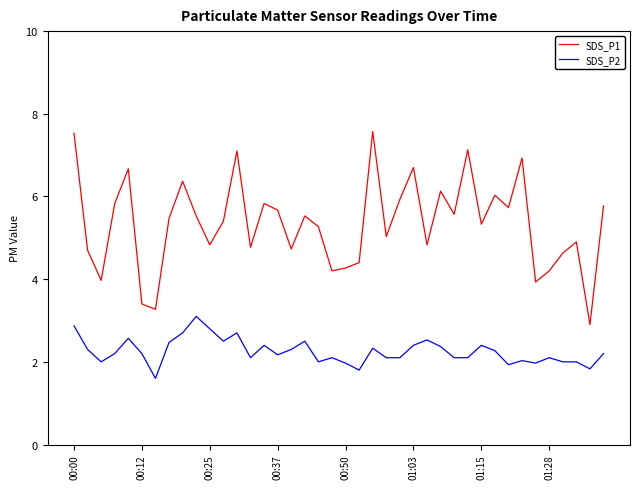

What is the maximum value shown in the chart?

7.6